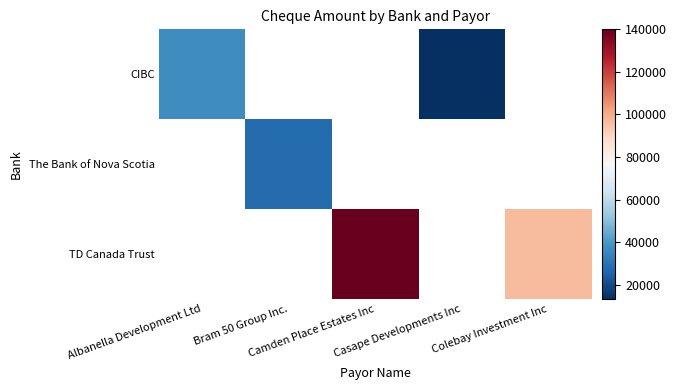

Which category has the highest value in the CIBC series?

Albanella Development Ltd